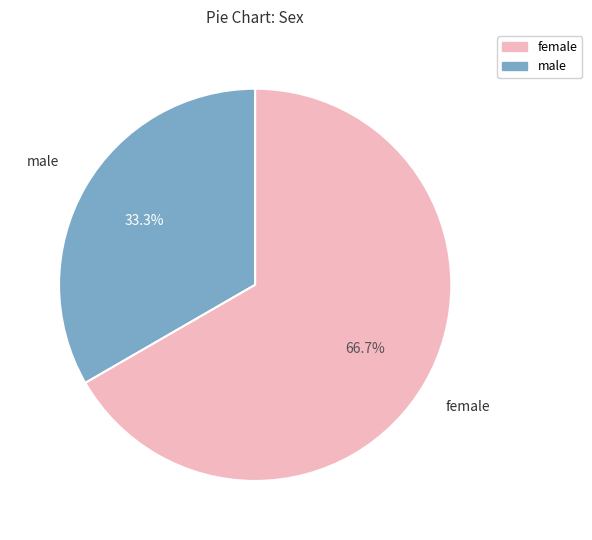

Which slice is the largest?

female